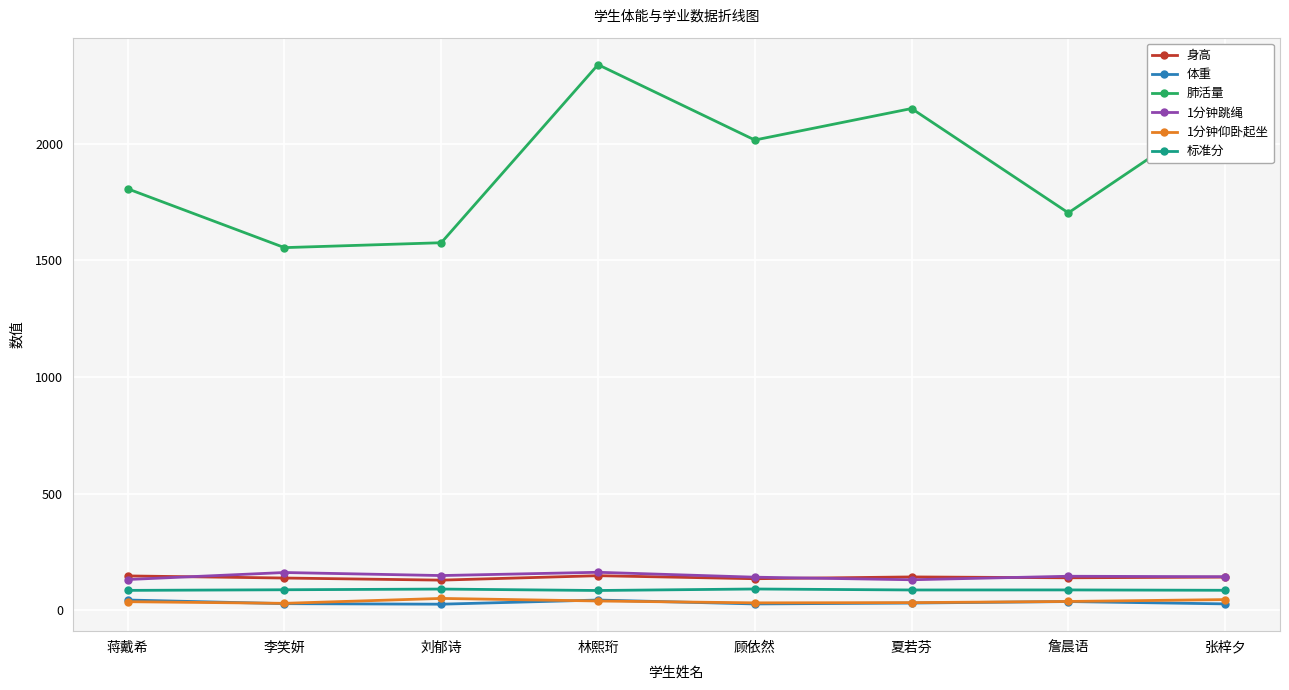

The 体重 series shows 28.6 at 李笑妍. True or false?

True